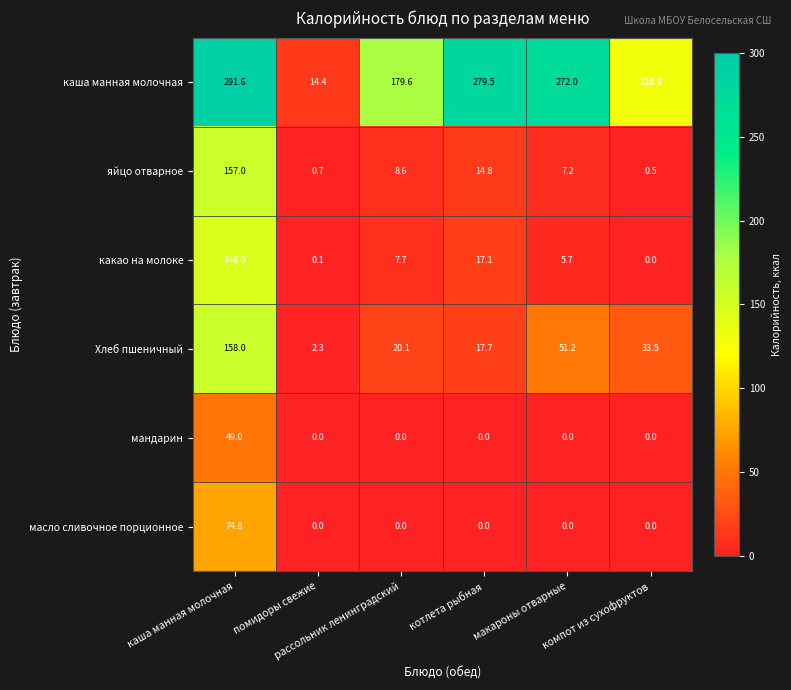

What is the minimum value for яйцо отварное?

0.5